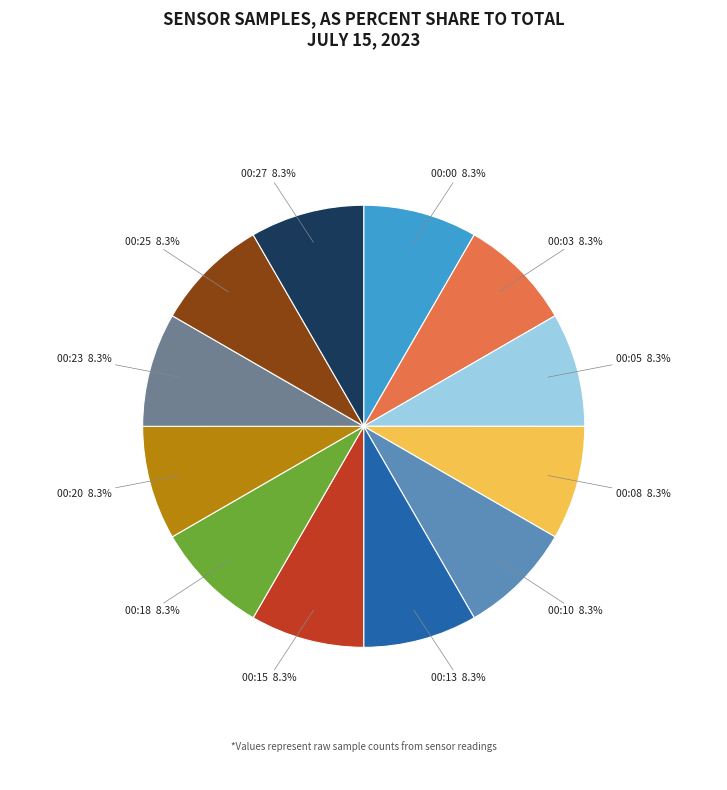

Is there any slice that represents more than half of the pie?

No